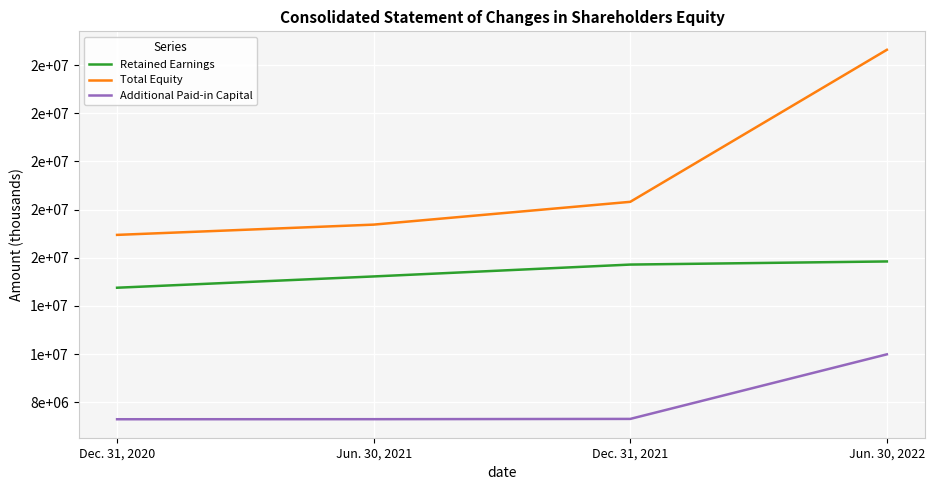

What are all the series names shown in the legend?

Retained Earnings, Total Equity, Additional Paid-in Capital